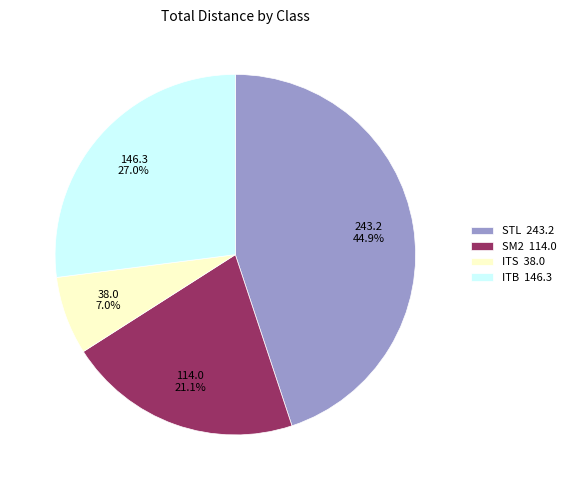

Approximately how many times larger is the value at ITB 146.3 compared to STL 243.2?

0.6